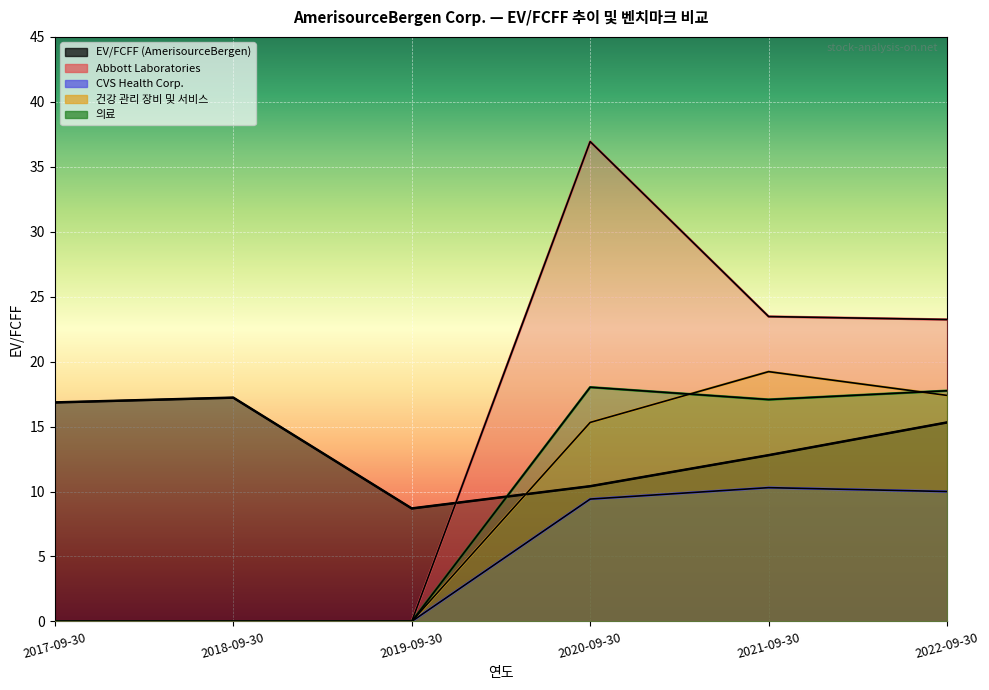

How many interior local valleys does the 의료 series have?

1